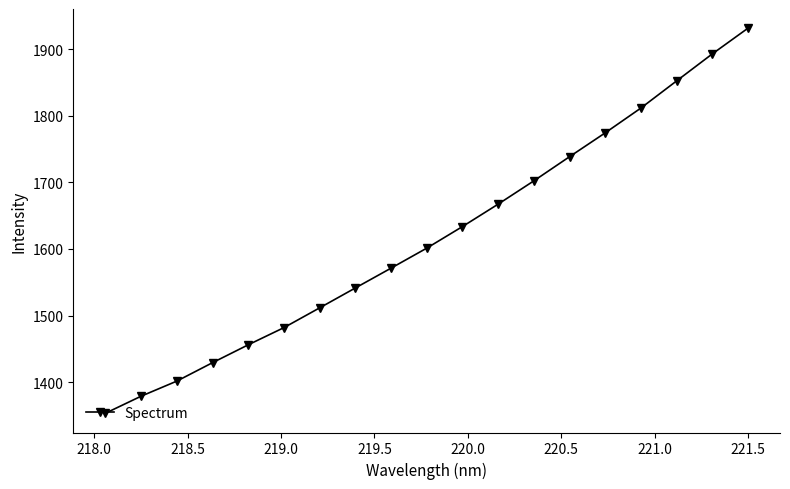

What is the difference between the maximum and minimum values?

578.0